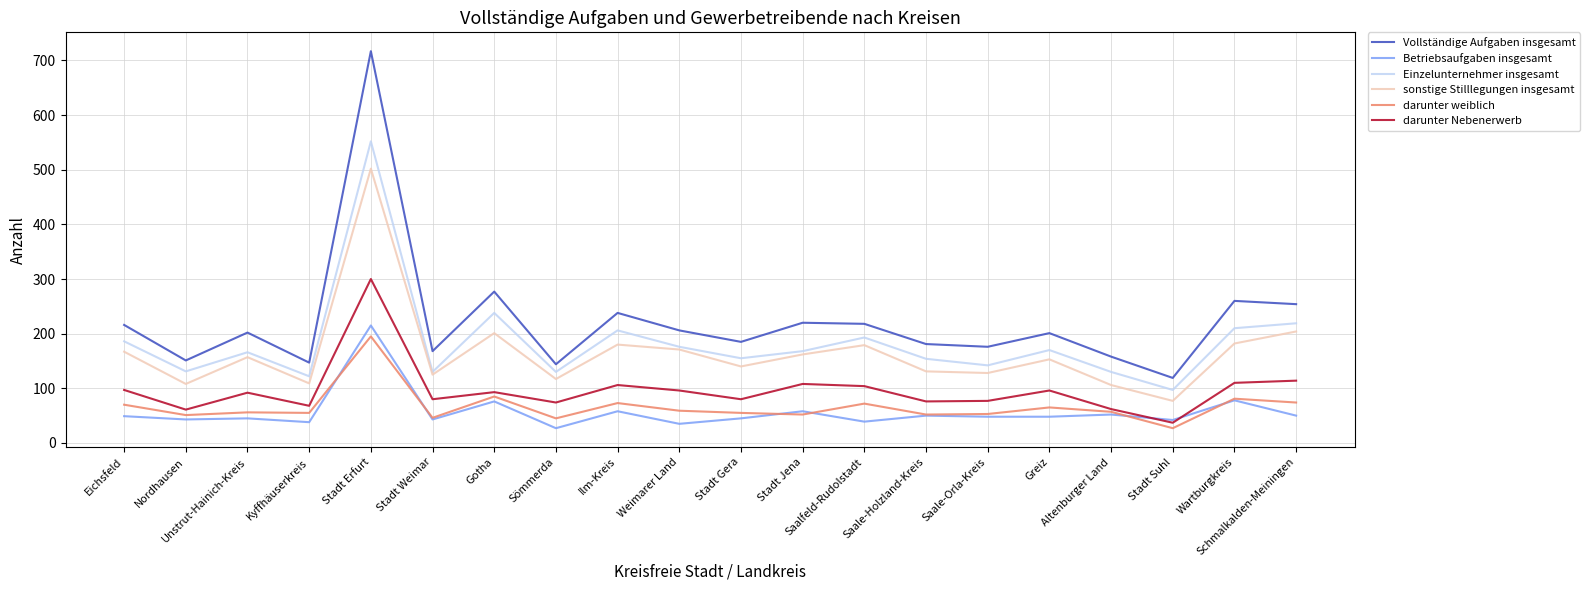

True or false: darunter Nebenerwerb and Einzelunternehmer insgesamt intersect in this chart.

False